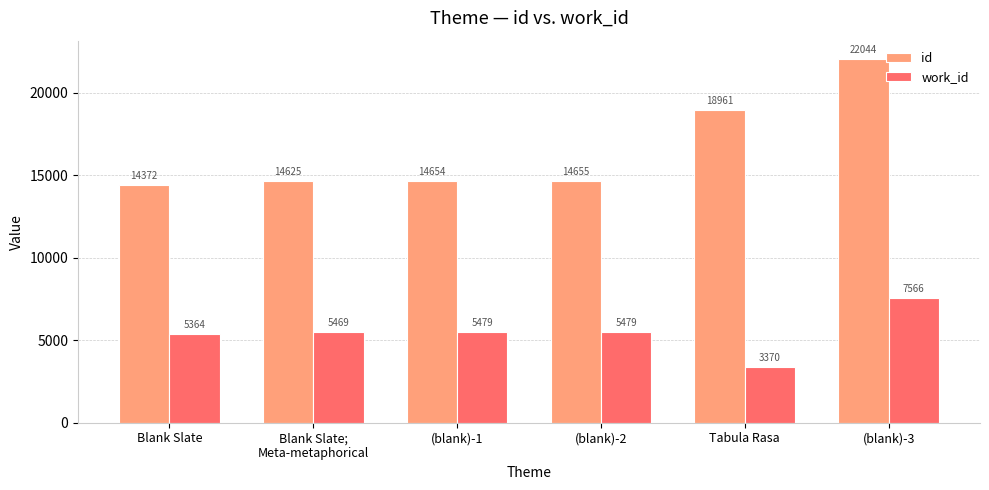

Is it true that id equals 14654 at (blank)-1?

True